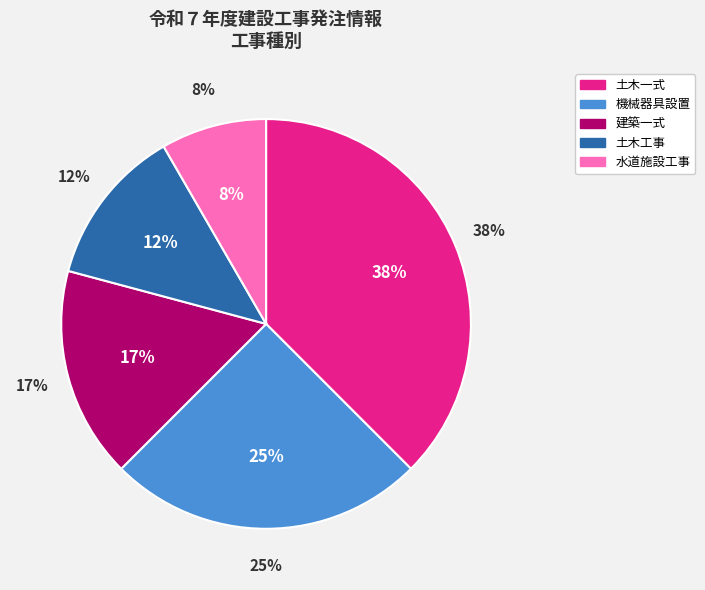

Is there a majority slice in this chart?

No